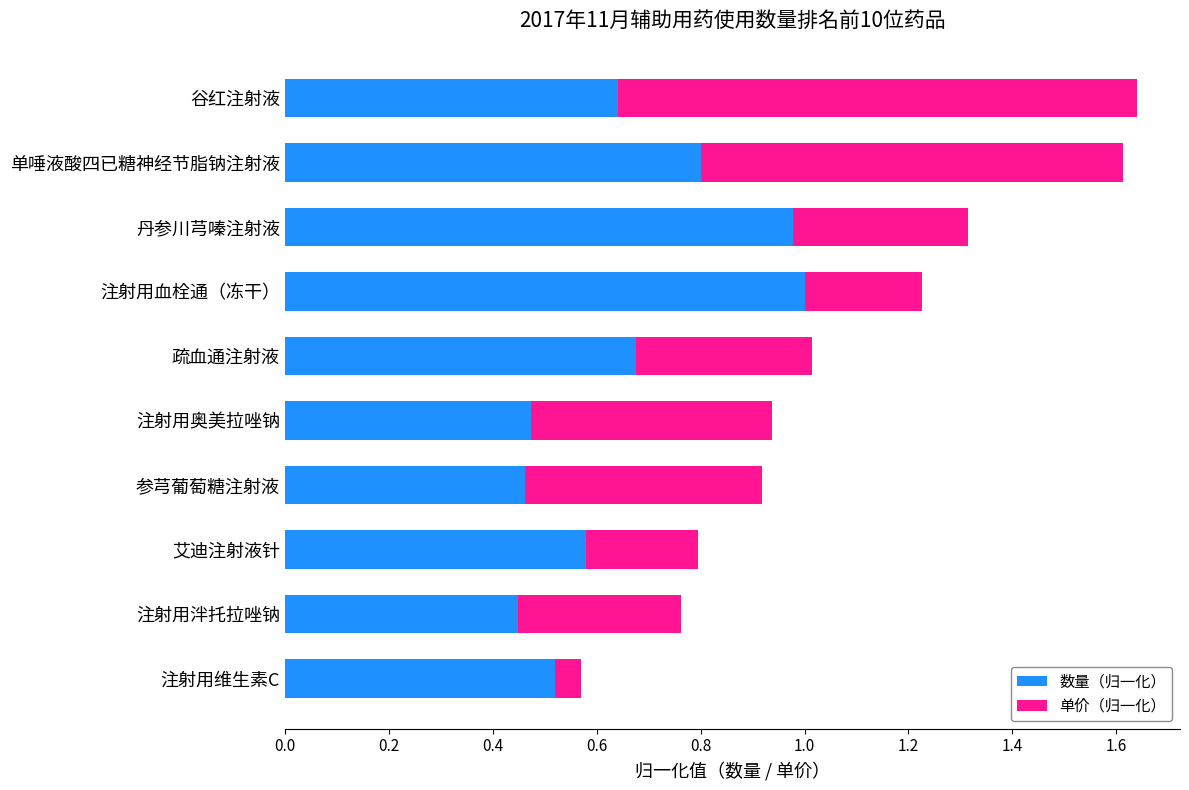

True or false: 数量（归一化） has a value of 0.8 at 单唾液酸四已糖神经节脂钠注射液.

True